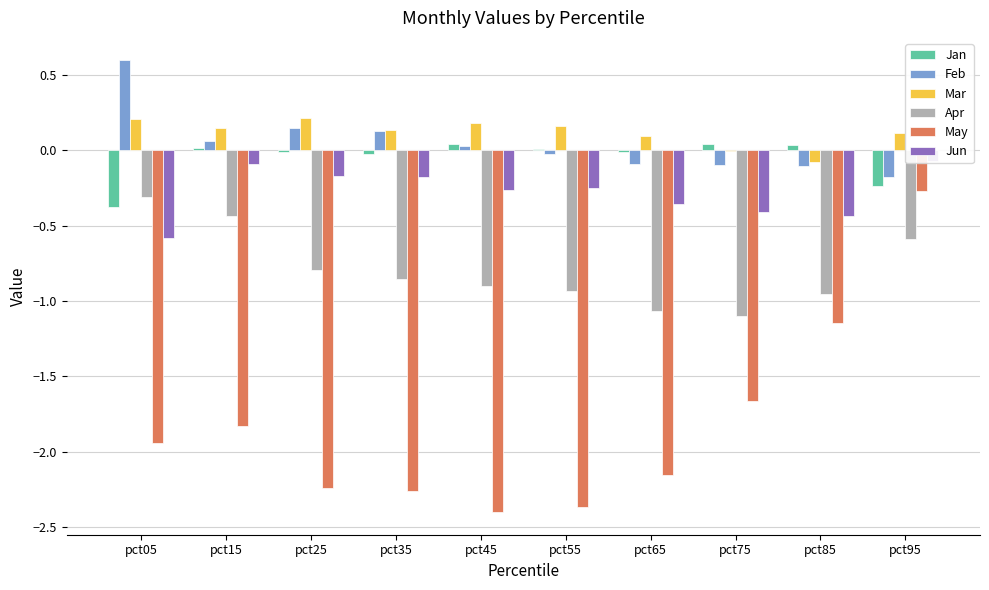

How many data points in Mar are above 0?

8